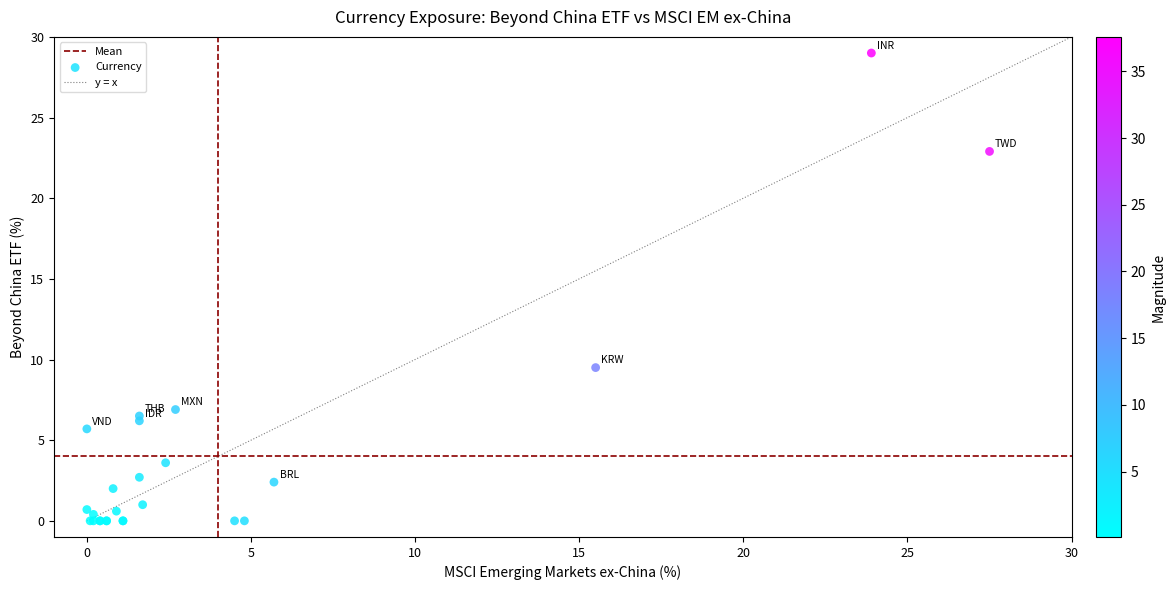

What Y value in the scatter plot is closest to 14?

9.5